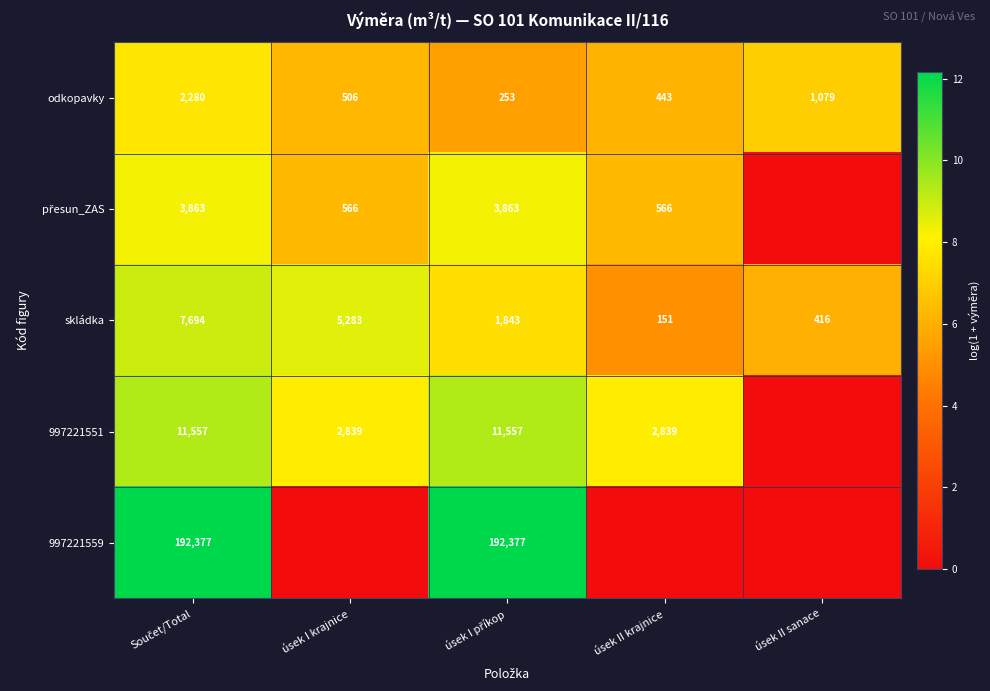

What is the difference between the maximum and minimum values in the skládka series?

7543